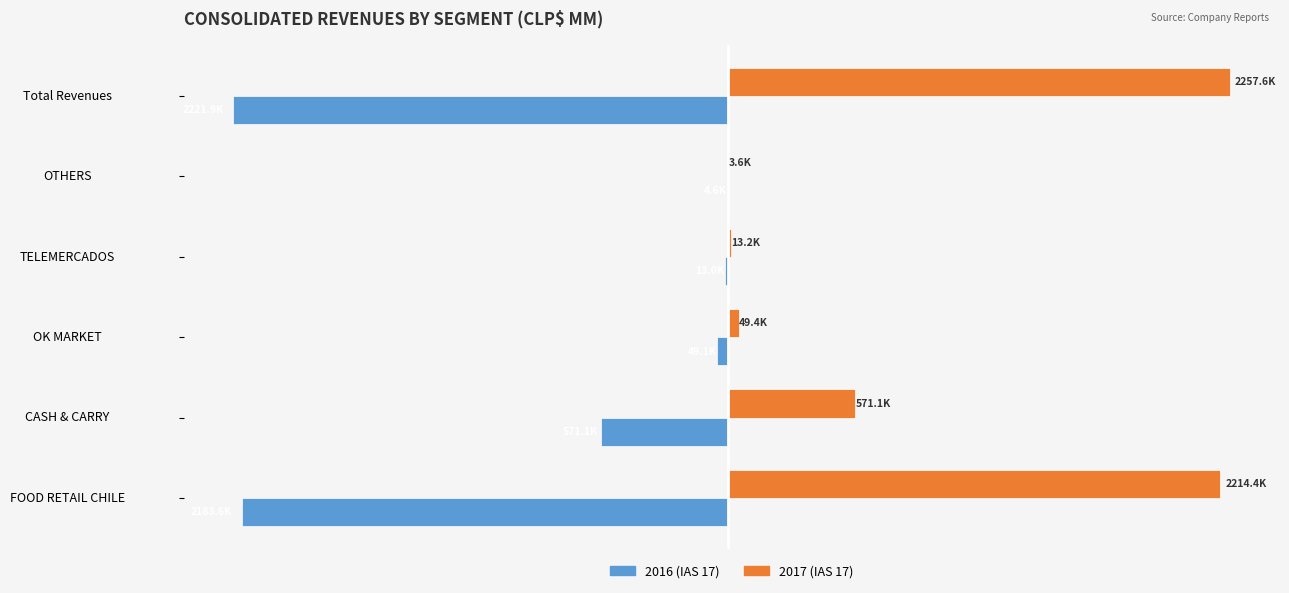

What are all the series names shown in the legend?

2016 (IAS 17), 2017 (IAS 17)